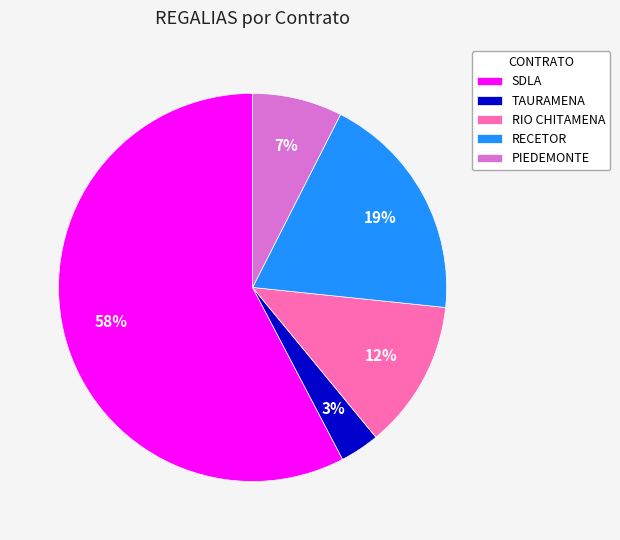

What percentage is the TAURAMENA slice, to the nearest percent?

3%